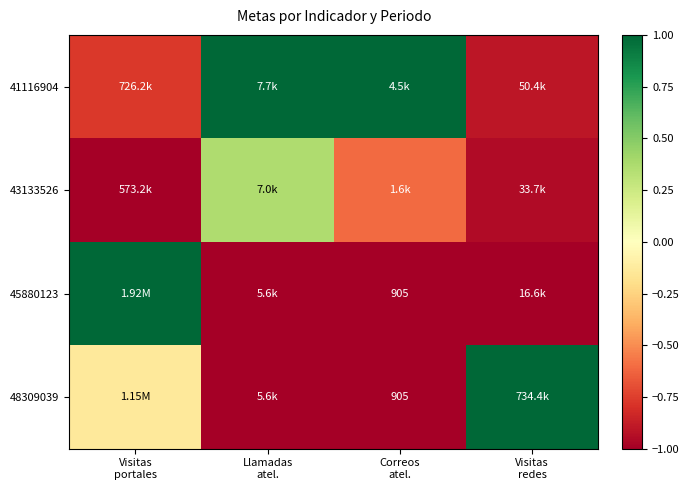

Read the 41116904 value at Correos atel..

1.0